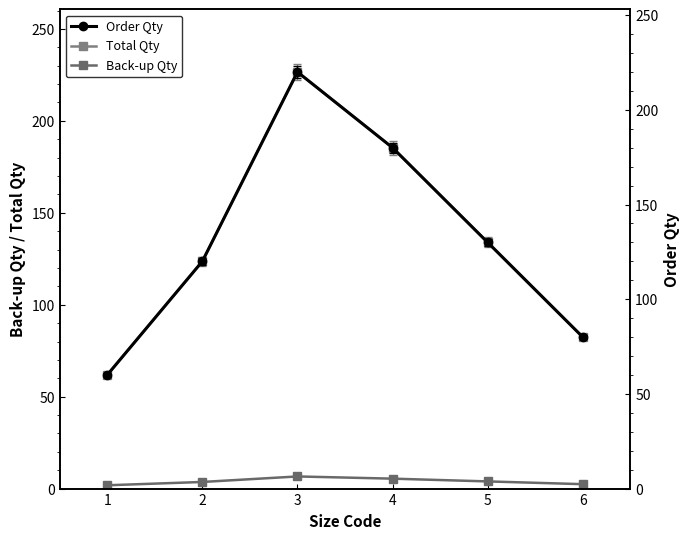

Which label corresponds to the largest value in the chart?

3